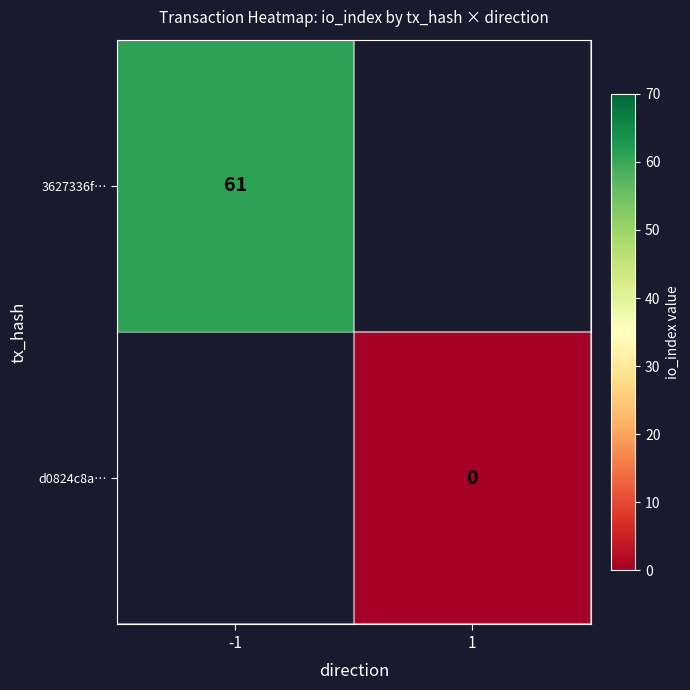

The value of 3627336f… at -1 is 61. True or false?

True